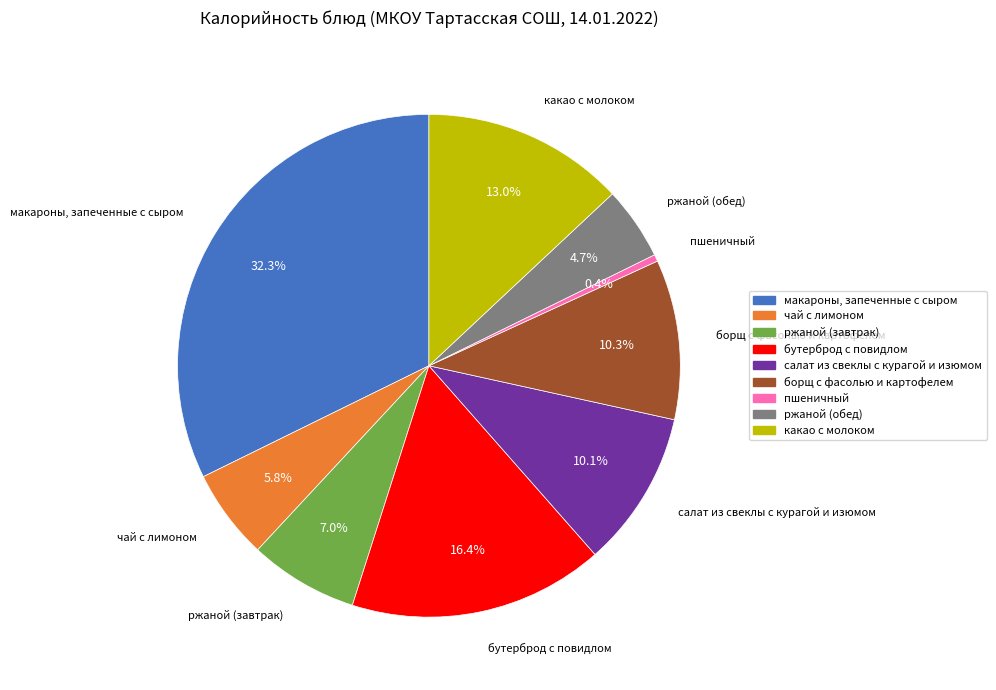

Between чай с лимоном and какао с молоком, which is larger?

какао с молоком